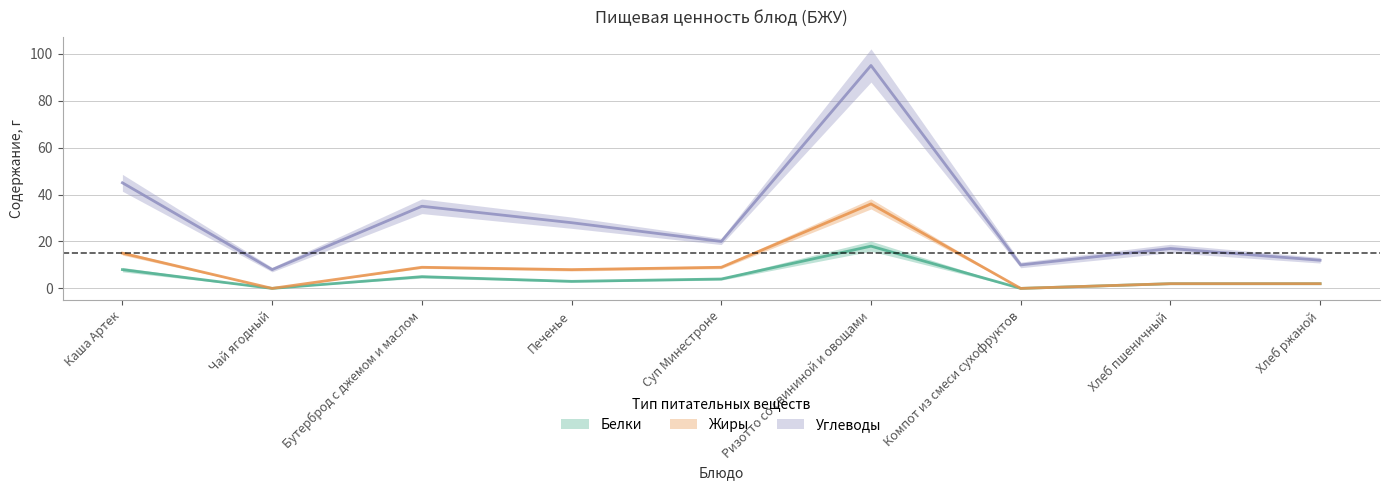

Reading left to right, what are all the values shown in this chart?

Белки: 8	0	5	3	4	18	0	2	2
Жиры: 15	0	9	8	9	36	0	2	2
Углеводы: 45	8	35	28	20	95	10	17	12